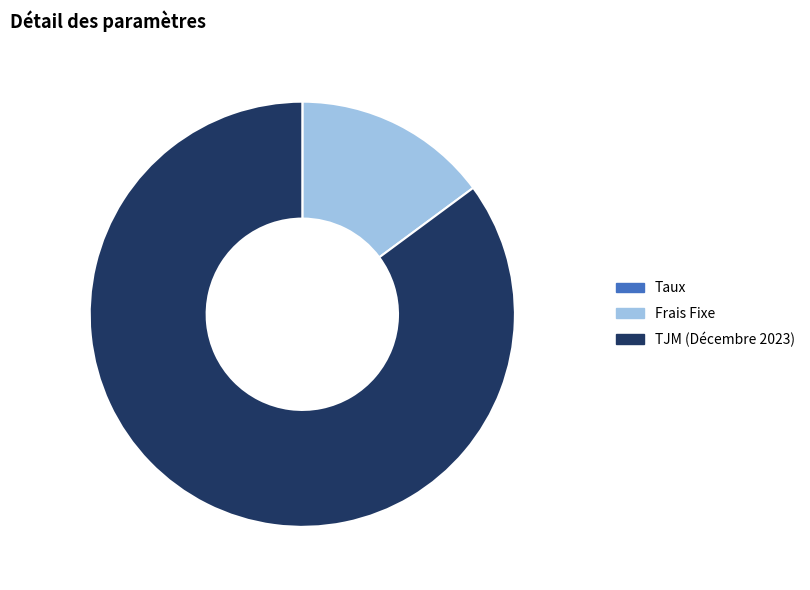

Which category accounts for the majority?

TJM (Décembre 2023)